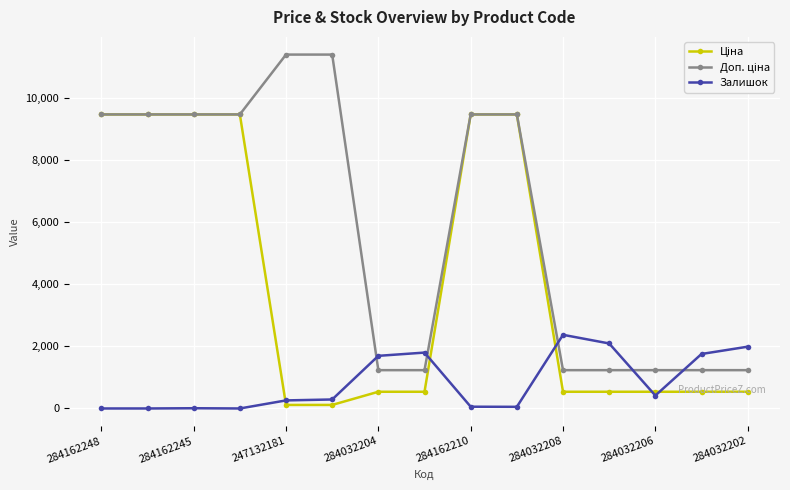

Is this an area chart (filled region under the line)?

No